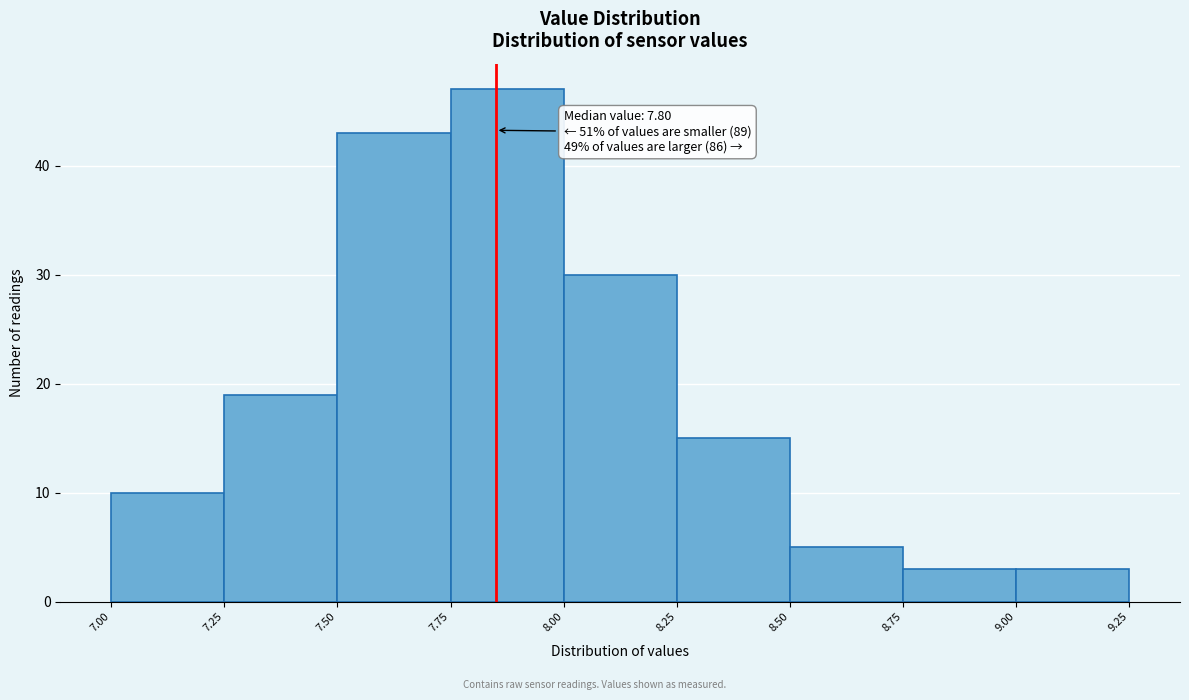

Which range on the x-axis has the tallest bar?

7.75 to 8.00